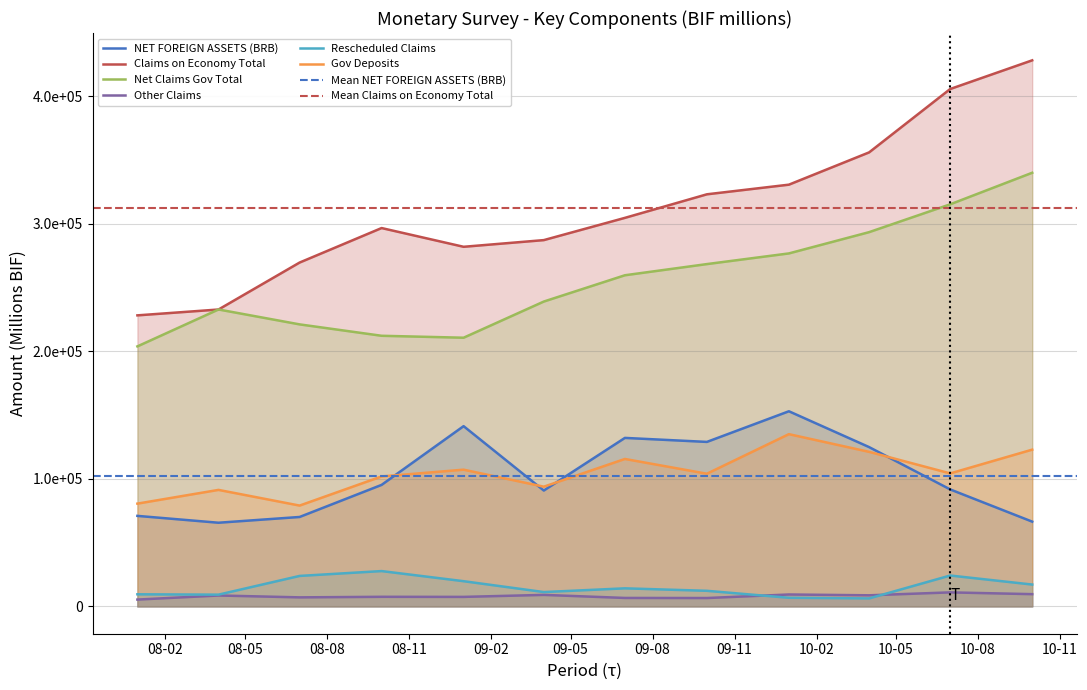

What is the difference between the second highest and second lowest values in the NET FOREIGN ASSETS (BRB) series?

74886.1